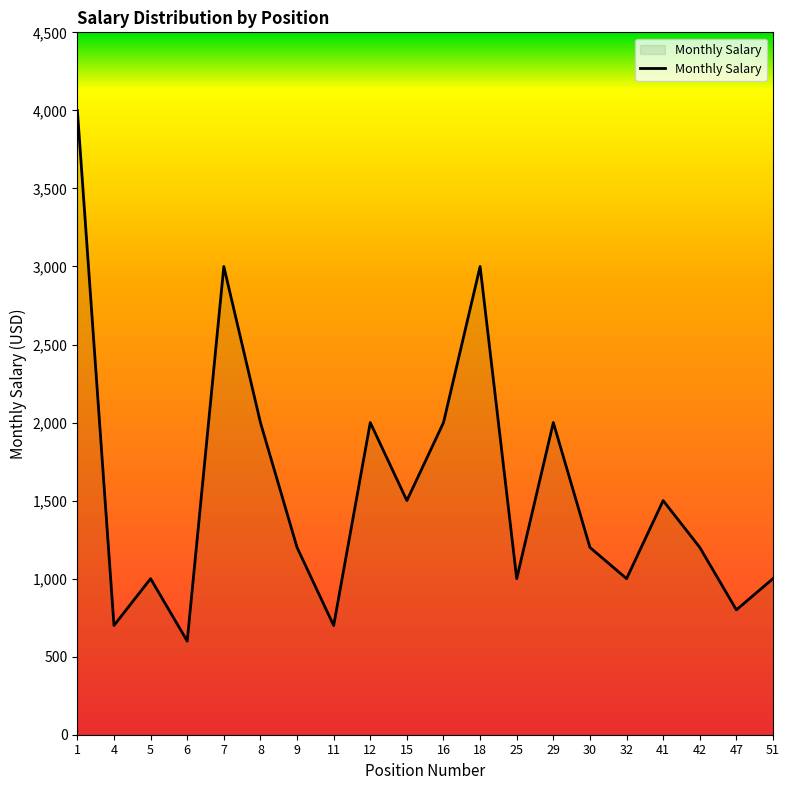

Reading left to right, list all the values displayed in this chart.

1=4000	4=700	5=1000	6=600	7=3000	8=2000	9=1200	11=700	12=2000	15=1500	16=2000	18=3000	25=1000	29=2000	30=1200	32=1000	41=1500	42=1200	47=800	51=1000